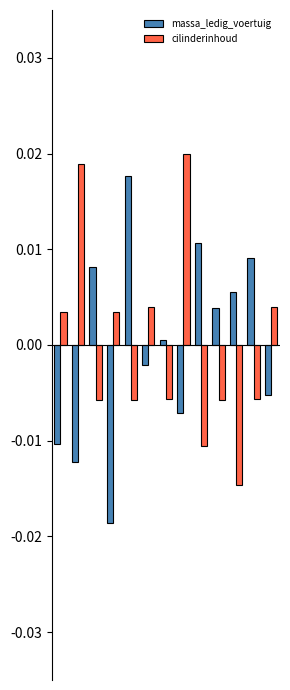

What are all the series names shown in the legend?

massa_ledig_voertuig, cilinderinhoud